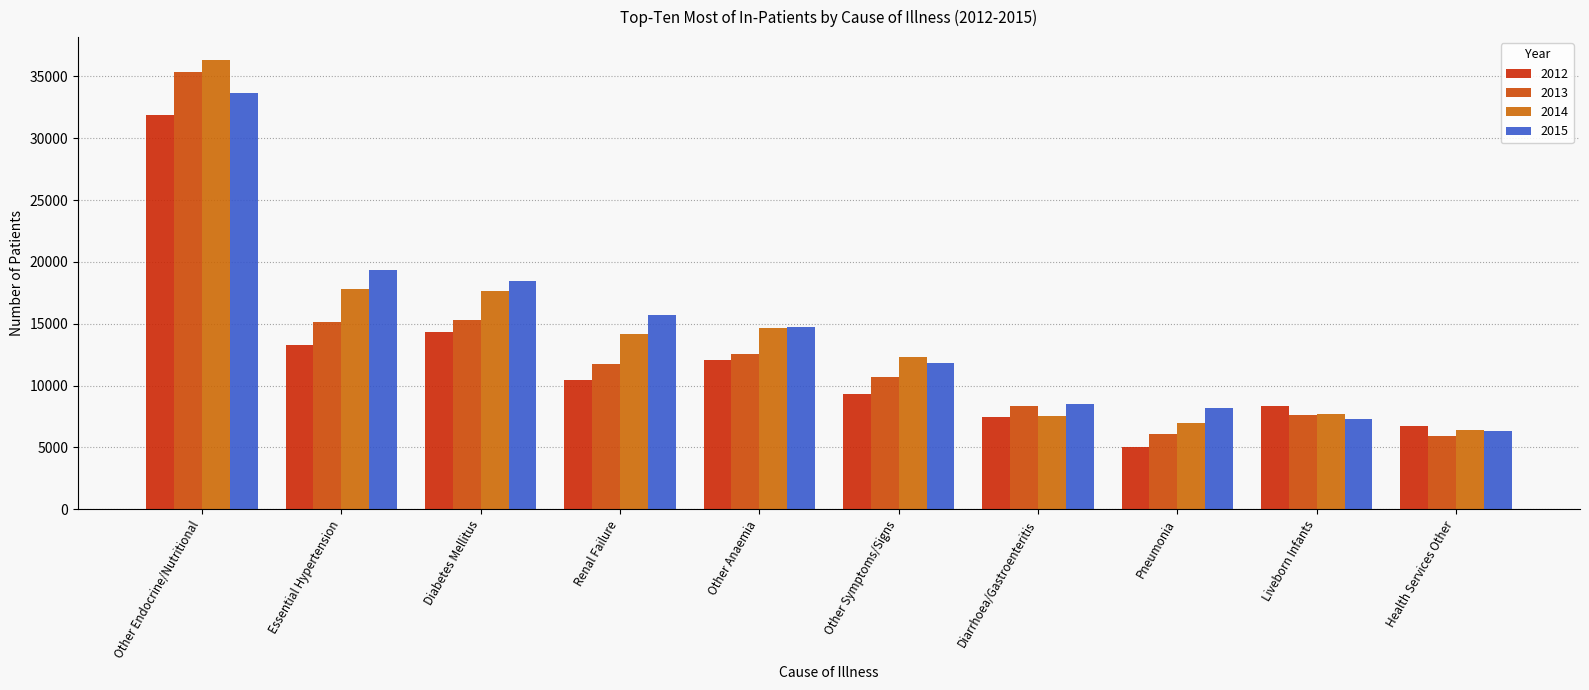

True or false: 2015 has a value of 8094 at Diabetes Mellitus.

False